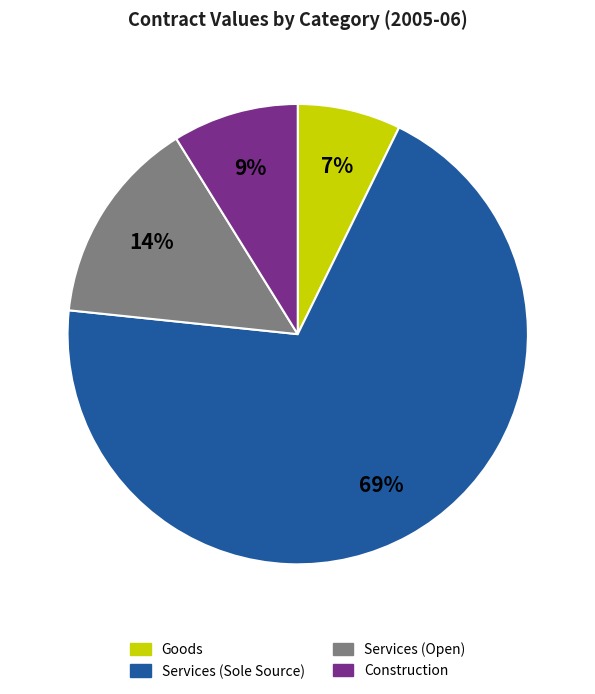

To the nearest percent, what is the difference between the Goods and Services (Open) slice percentages?

7%